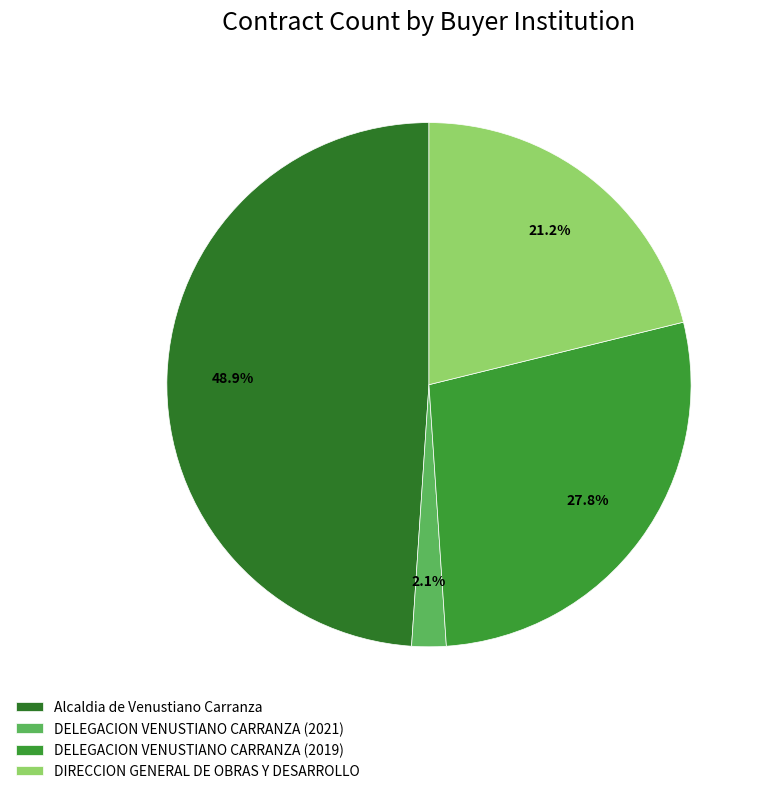

Does Alcaldia de Venustiano Carranza account for over 50% of the chart?

No